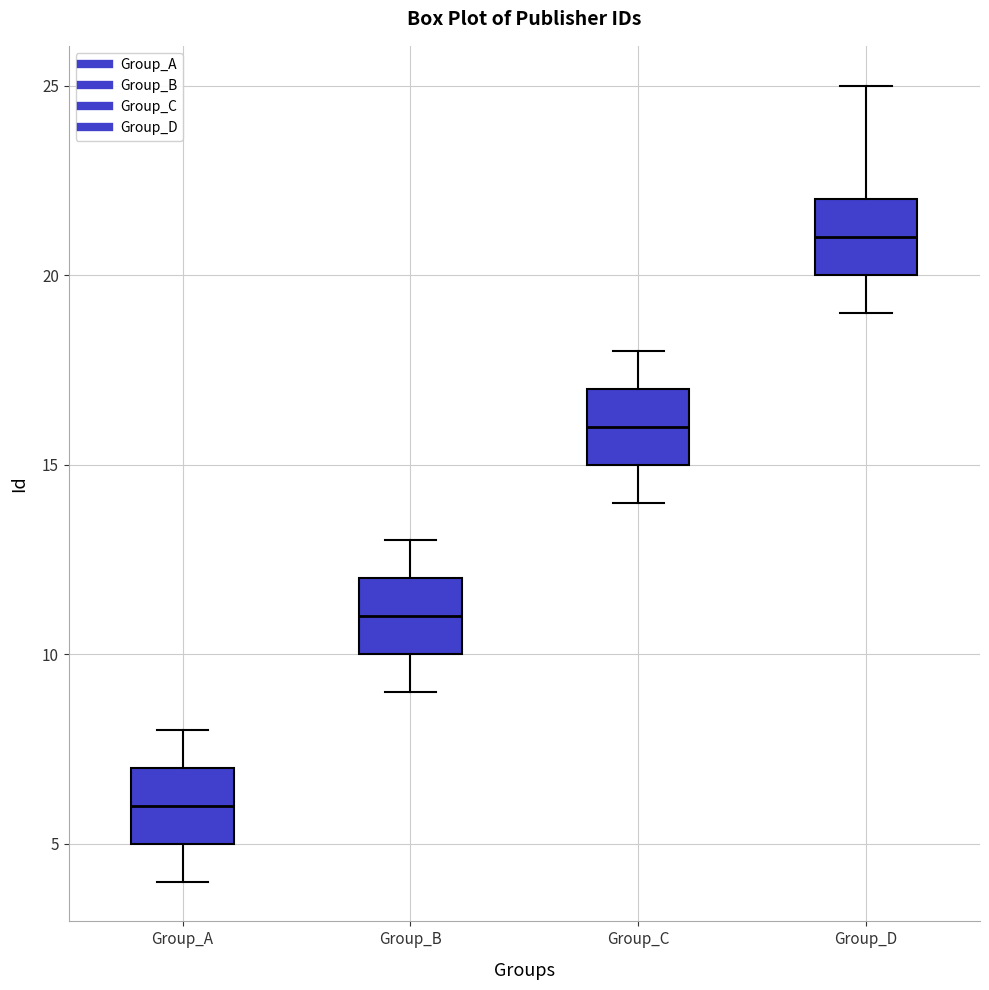

Reading left to right, transcribe this box plot: for each box, give where its median line is, the range the box spans, and where its two whiskers end, as read against the y-axis. The values are not printed on the chart, so give them approximately, as read against the axis.

Group_A: median 6, box 5 to 7, whiskers 4 to 8
Group_B: median 11, box 10 to 12, whiskers 9 to 13
Group_C: median 16, box 15 to 17, whiskers 14 to 18
Group_D: median 21, box 20 to 22, whiskers 19 to 25